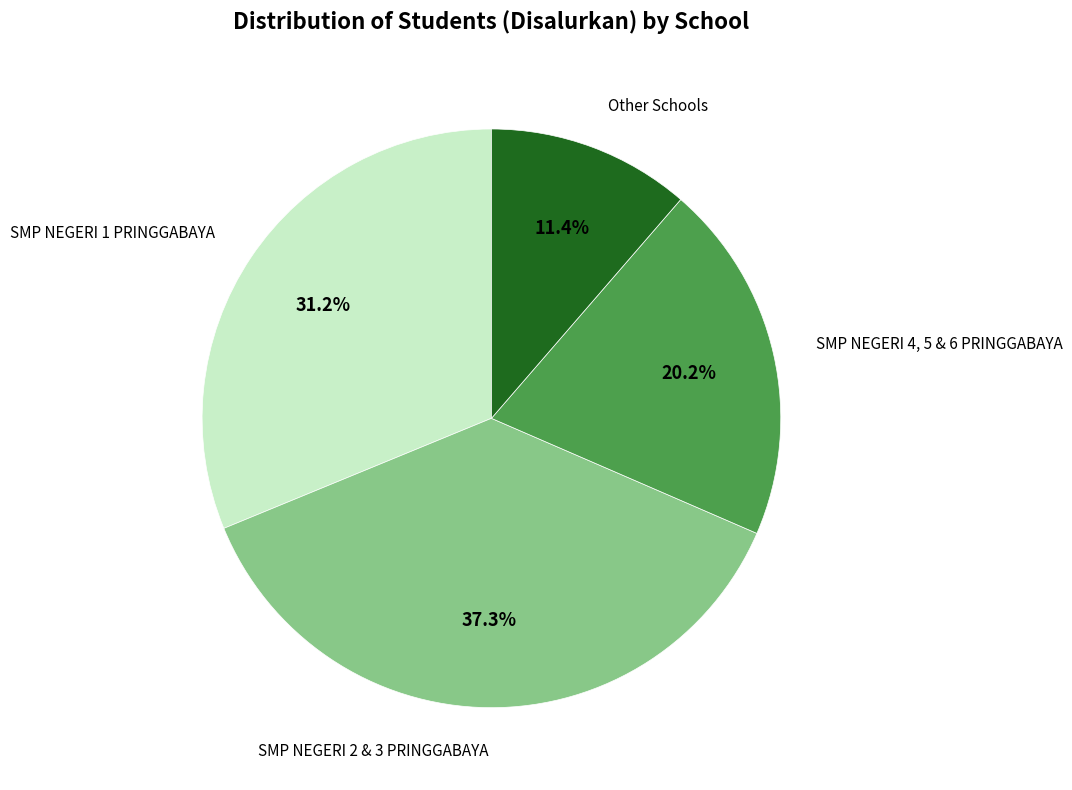

Does any single category account for the majority?

No